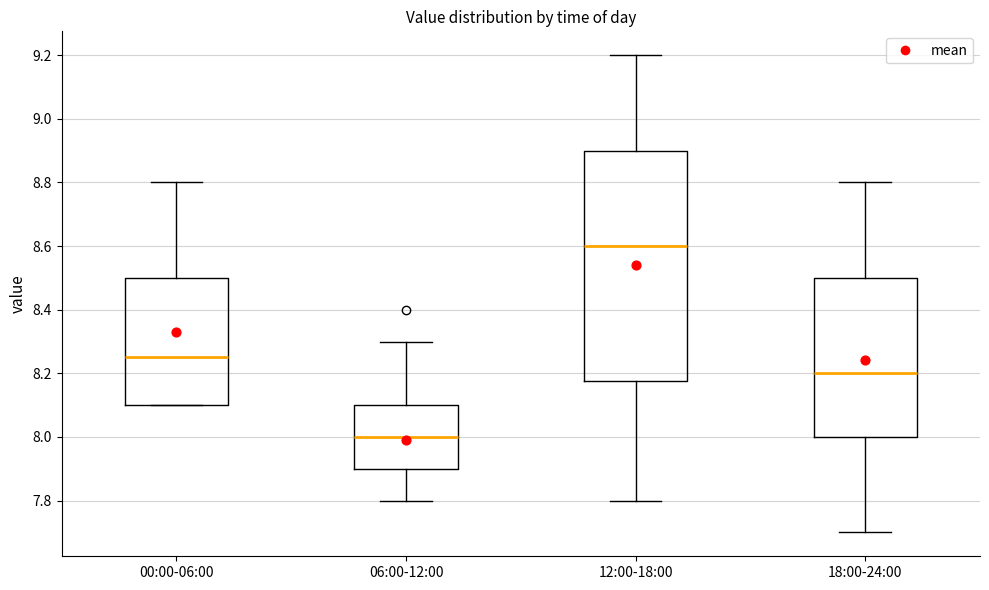

Which box's median line is the lowest?

06:00-12:00